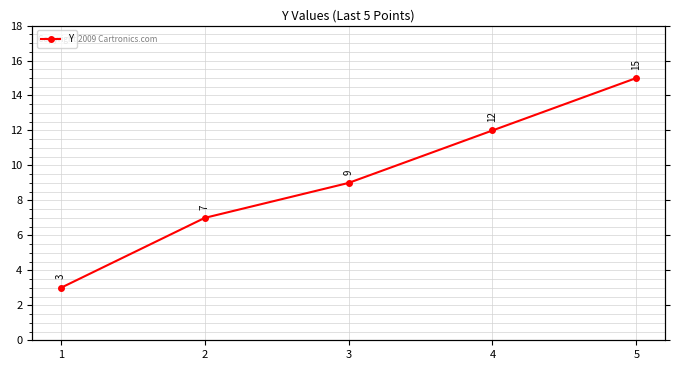

Between 4 and 1, which is larger?

4